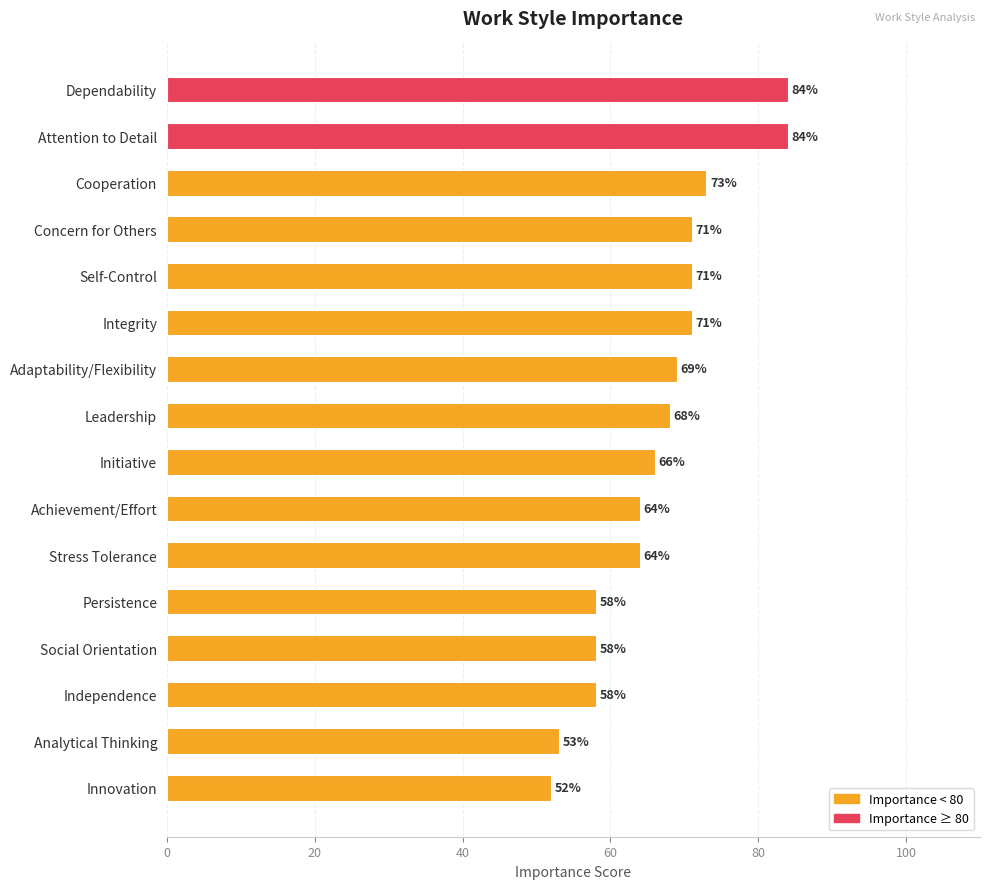

Reading bottom to top, what are all the values shown in this chart?

Innovation=52	Analytical Thinking=53	Independence=58	Social Orientation=58	Persistence=58	Stress Tolerance=64	Achievement/Effort=64	Initiative=66	Leadership=68	Adaptability/Flexibility=69	Integrity=71	Self-Control=71	Concern for Others=71	Cooperation=73	Attention to Detail=84	Dependability=84